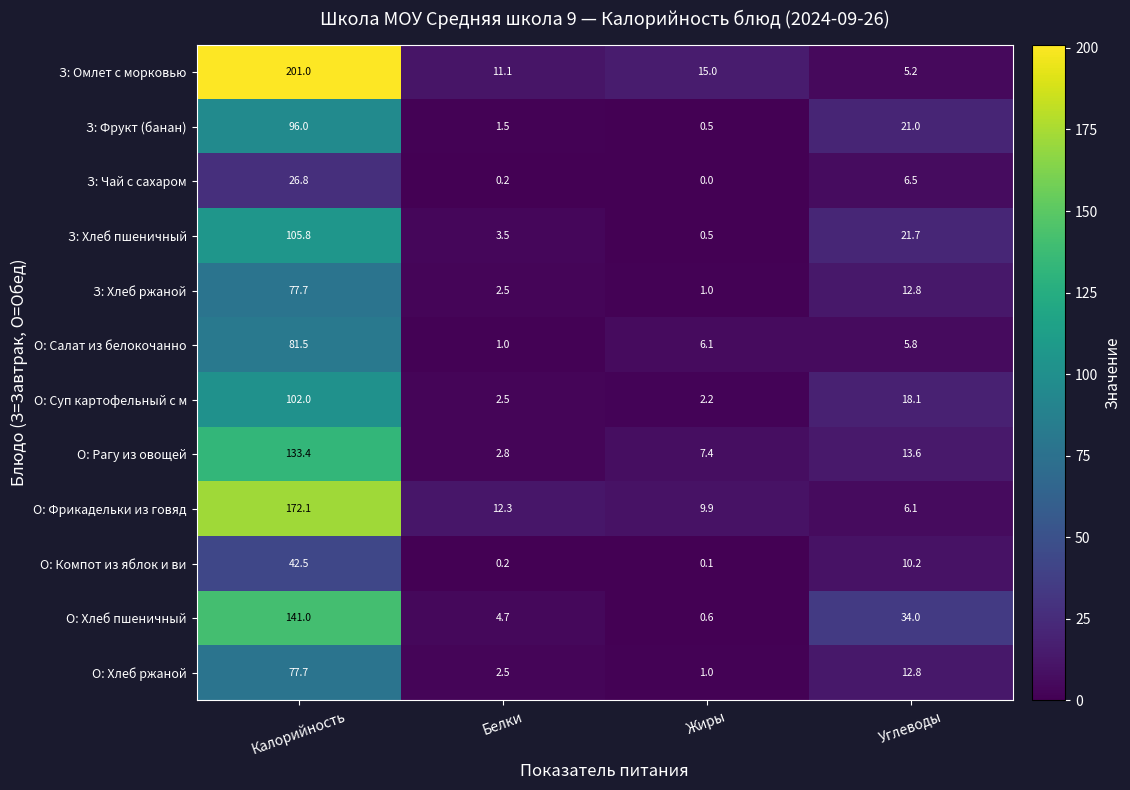

Where does the З: Омлет с морковью series first go above 15?

Калорийность